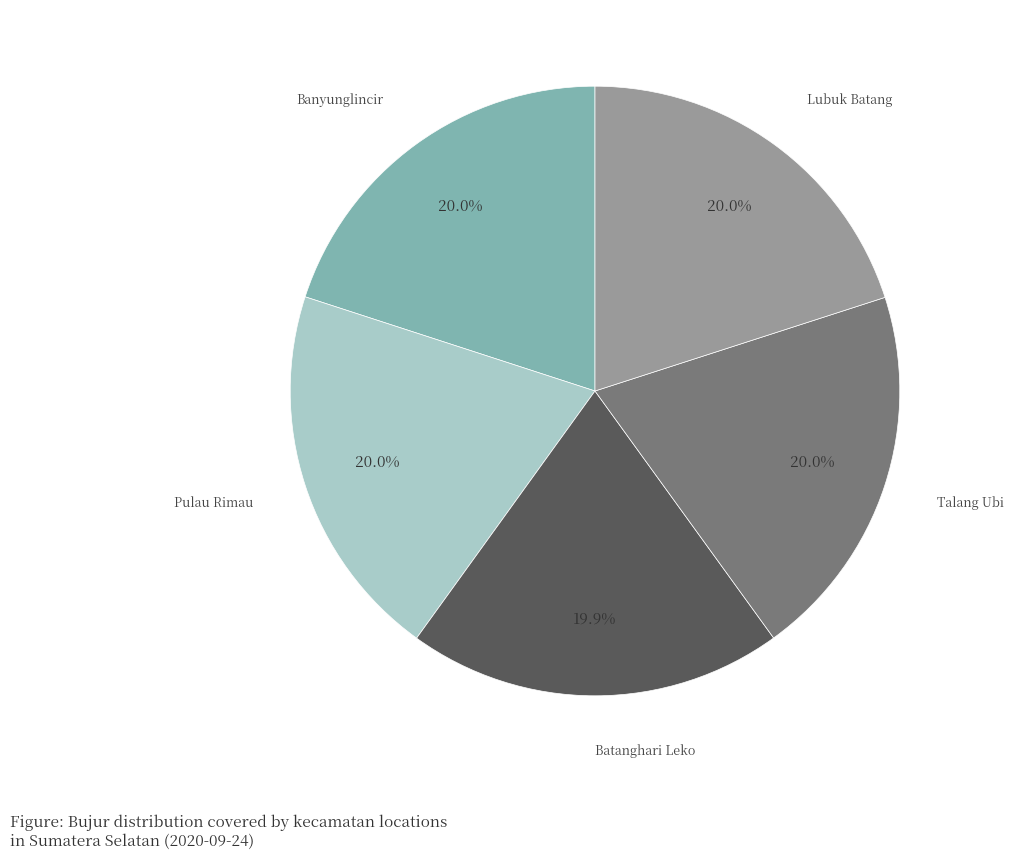

To the nearest percent, what is the average slice percentage?

20%